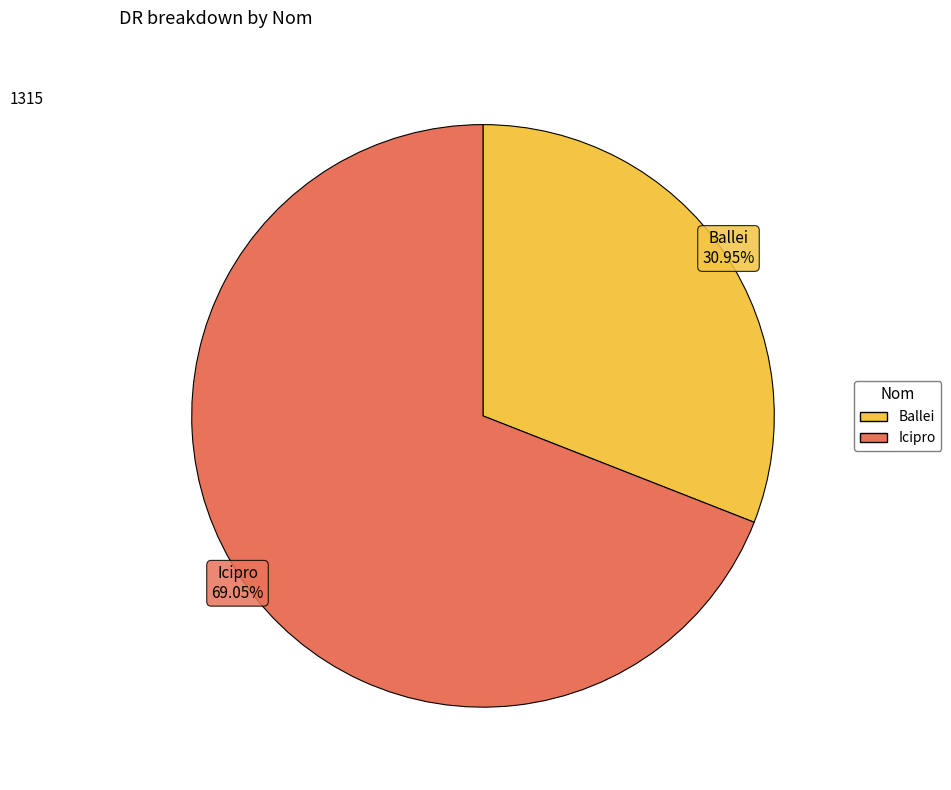

Rank the categories by value from highest to lowest.

Icipro, Ballei